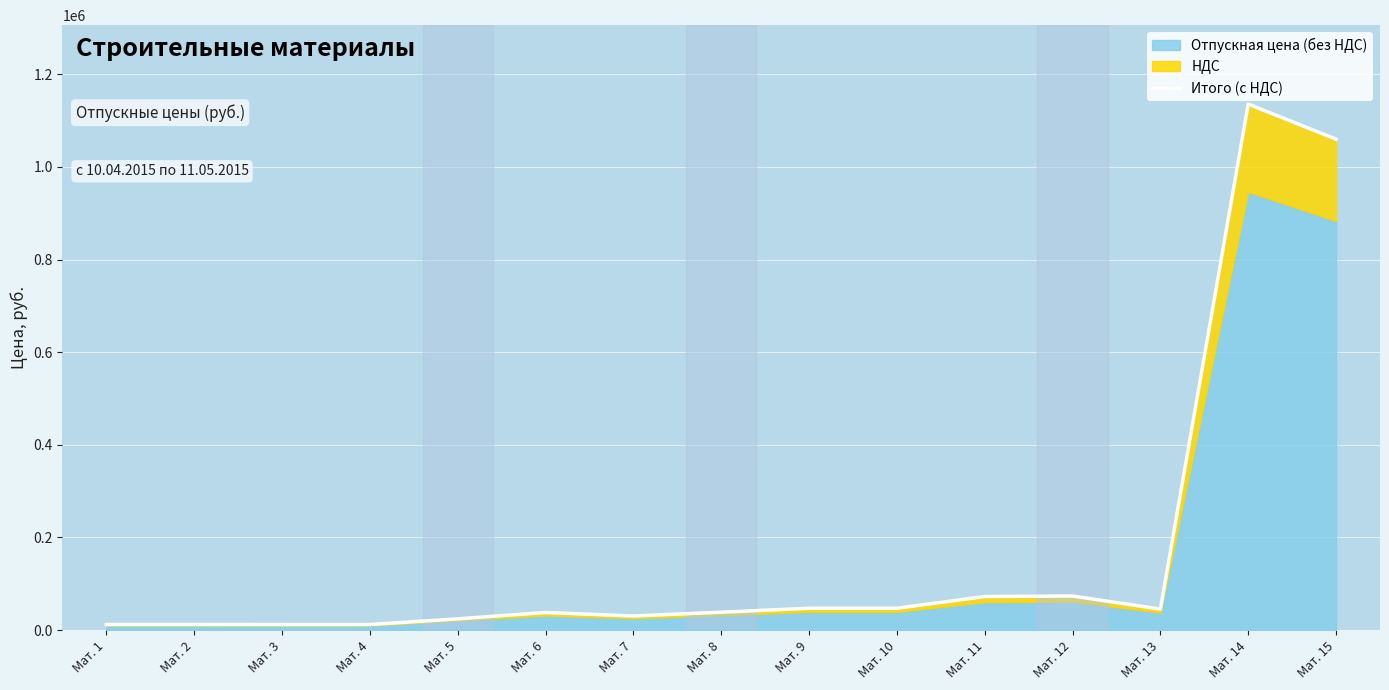

Reading left to right, what are all the values shown in this chart?

Мат. 1=12186.0	Мат. 2=12186.0	Мат. 3=12104.4	Мат. 4=12104.4	Мат. 5=24390.0	Мат. 6=38155.2	Мат. 7=30579.6	Мат. 8=38774.4	Мат. 9=47250.0	Мат. 10=47250.0	Мат. 11=72541.2	Мат. 12=73730.4	Мат. 13=45387.6	Мат. 14=1135531.2	Мат. 15=1059753.6